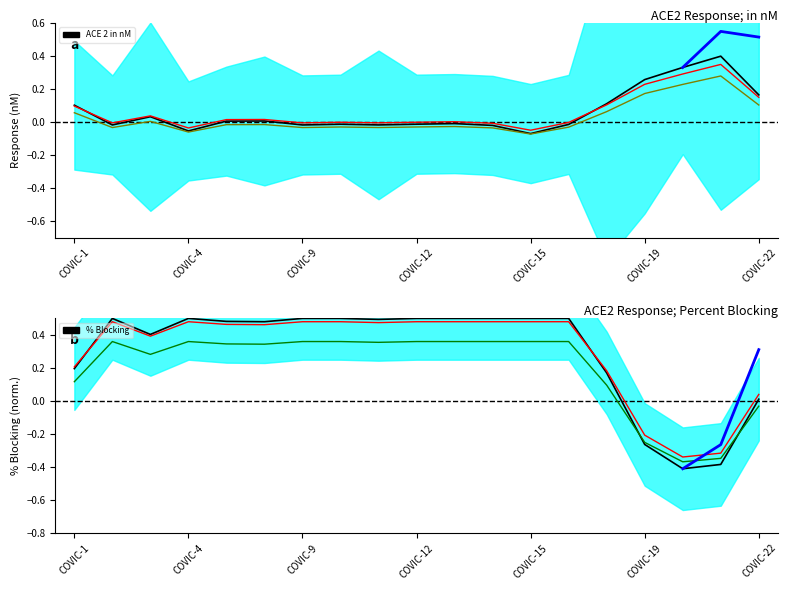

Is it true that ACE 2 response; in nM equals -0.0 at 10?

True